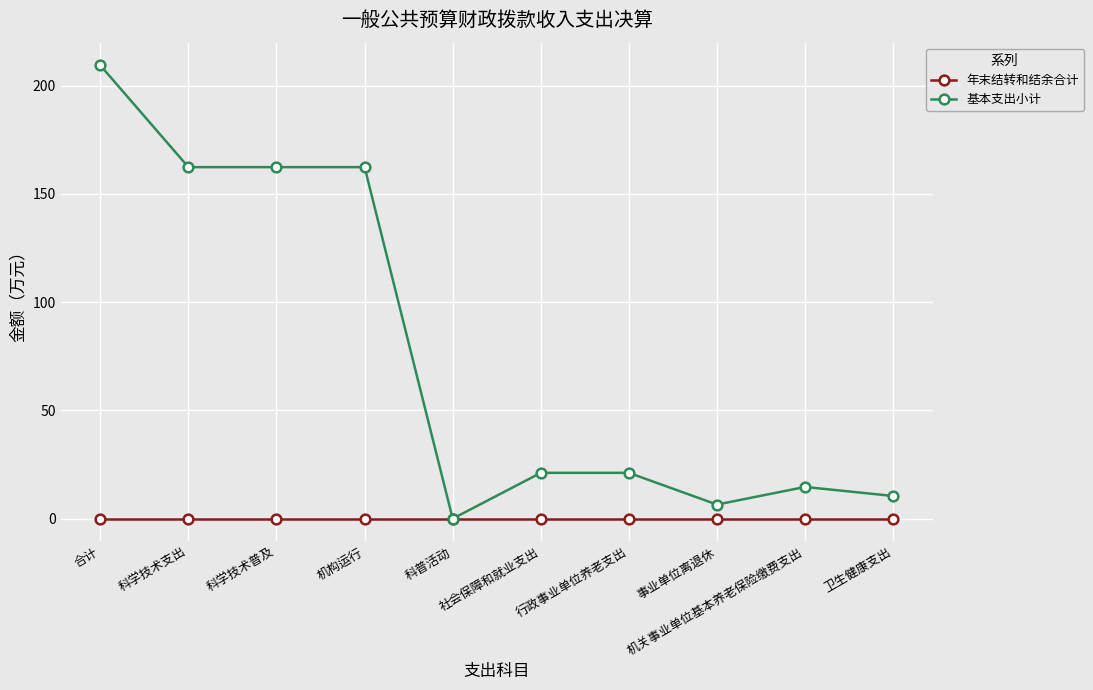

What is the highest value of the 基本支出小计 series?

209.4